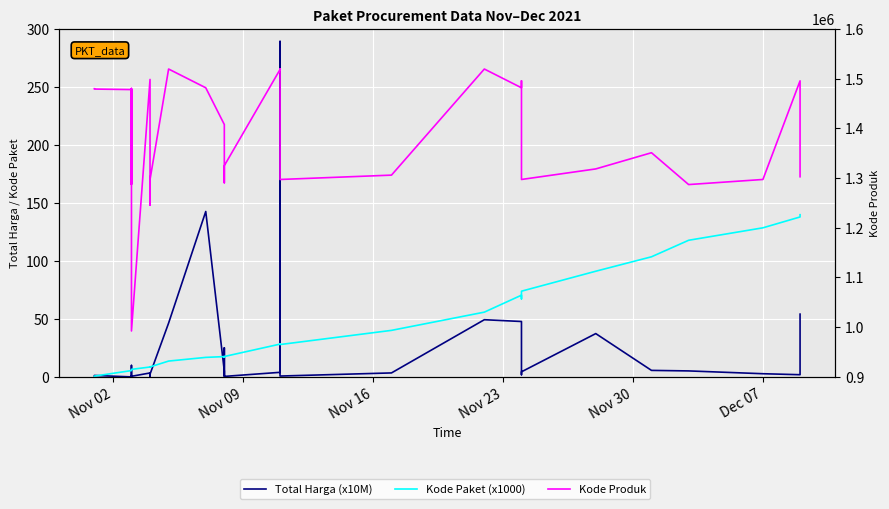

Which series has the largest total across all categories?

Kode Produk